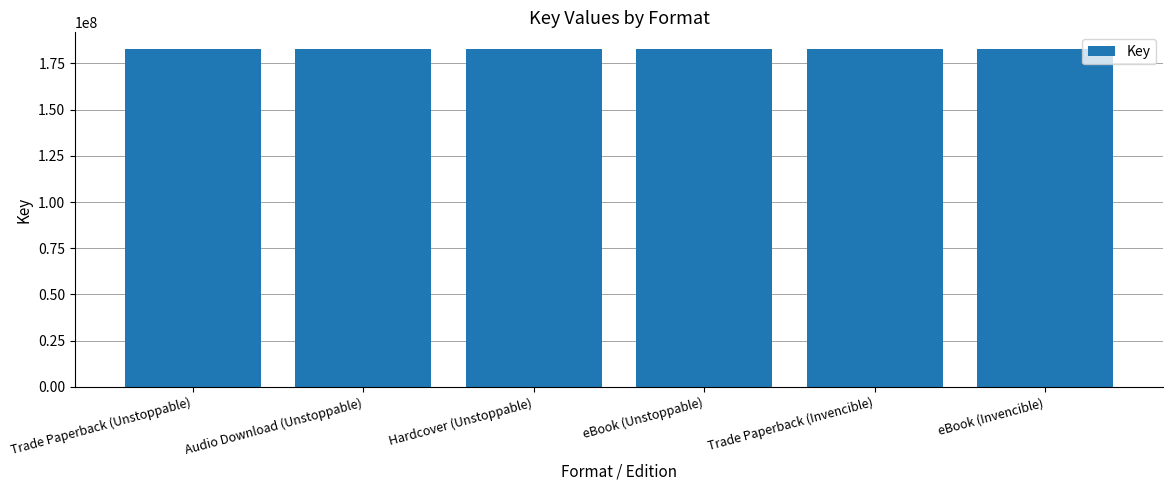

The value at Trade Paperback (Unstoppable) is 182701759. True or false?

True